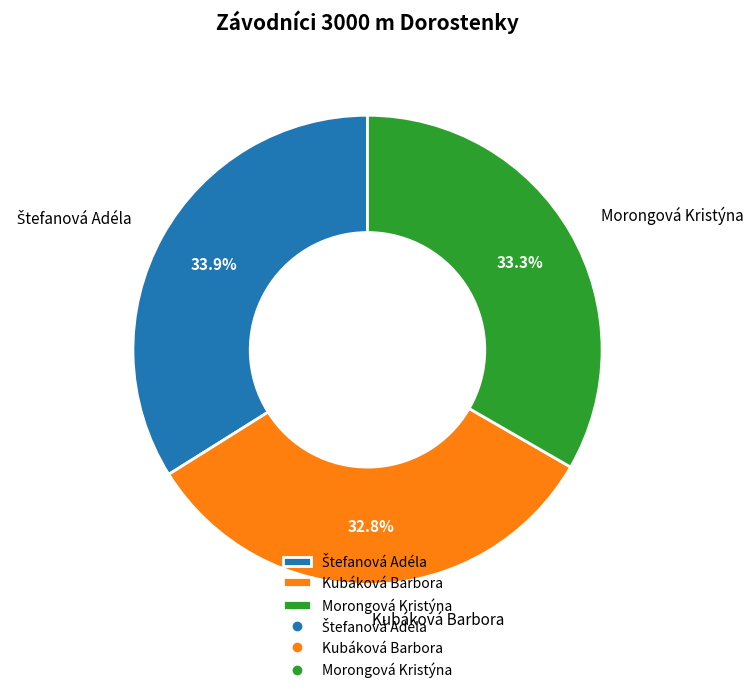

How much of the chart is everything except Kubáková Barbora?

67.2%